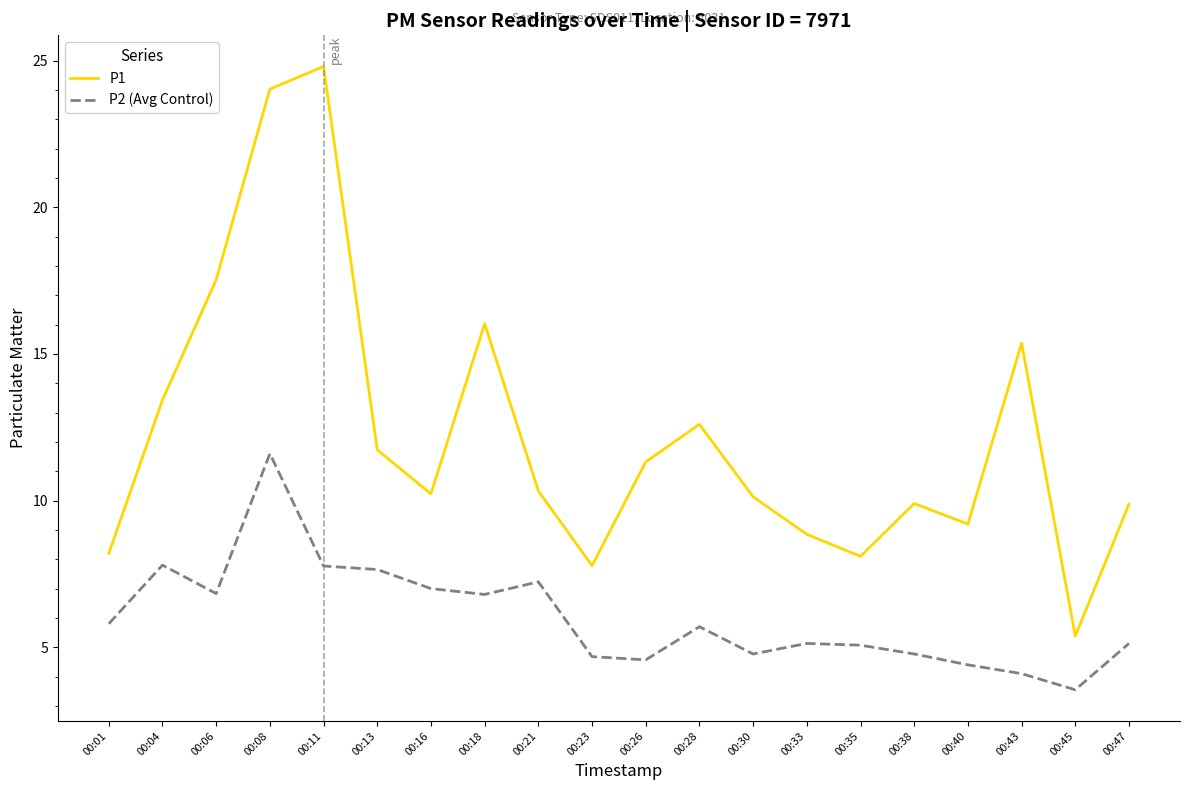

How many lines are shown in the chart?

2